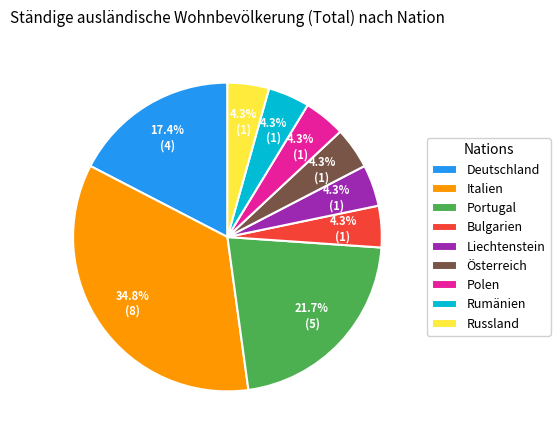

Does Russland represent more than half of the total?

No